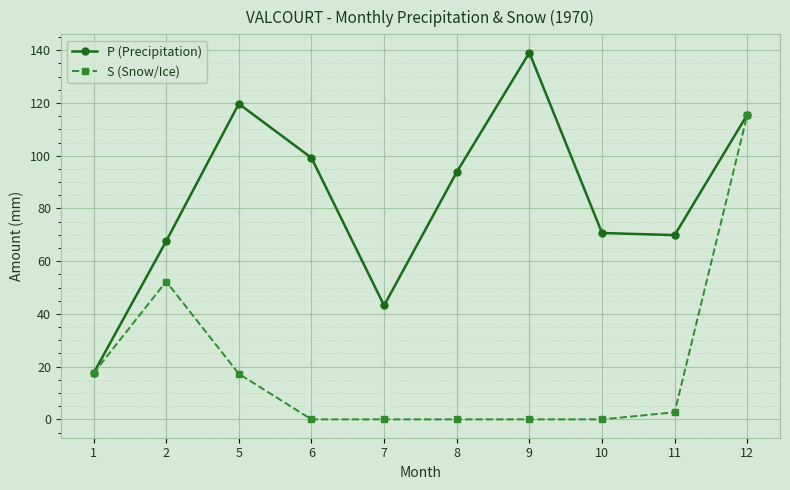

What is the average value of the S (Snow/Ice) series?

20.5